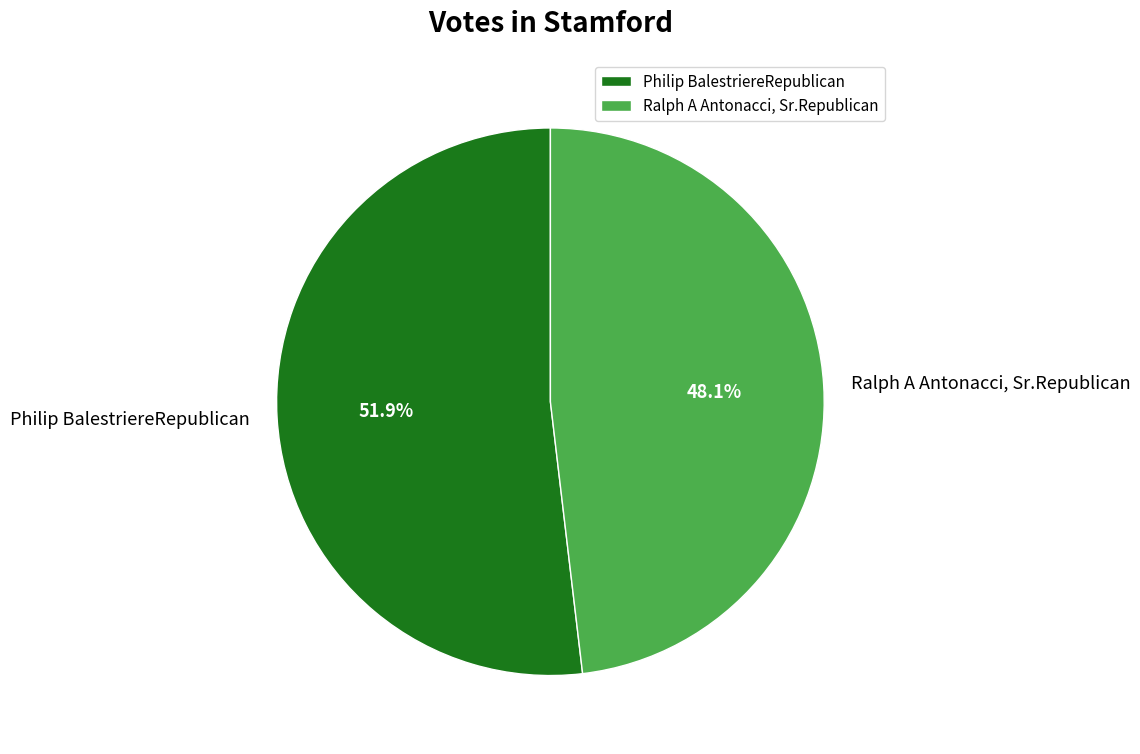

What is the smallest slice in the pie chart?

Ralph A Antonacci, Sr.Republican